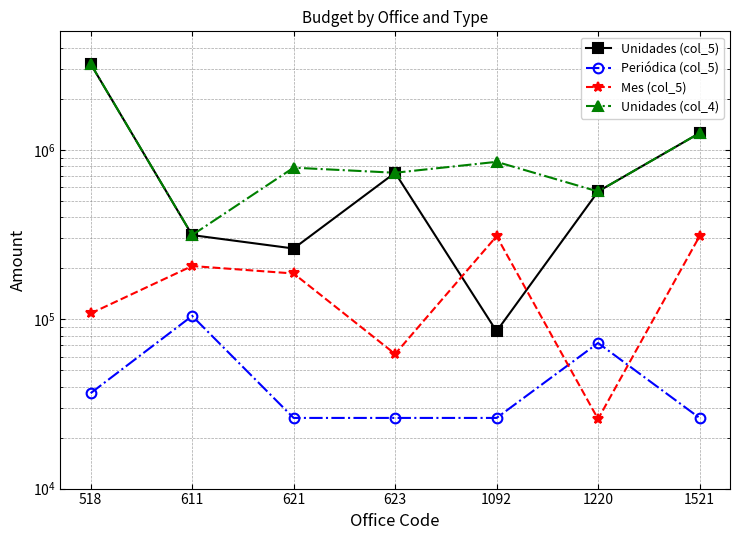

Which series has the widest spread of values?

Unidades (col_5)